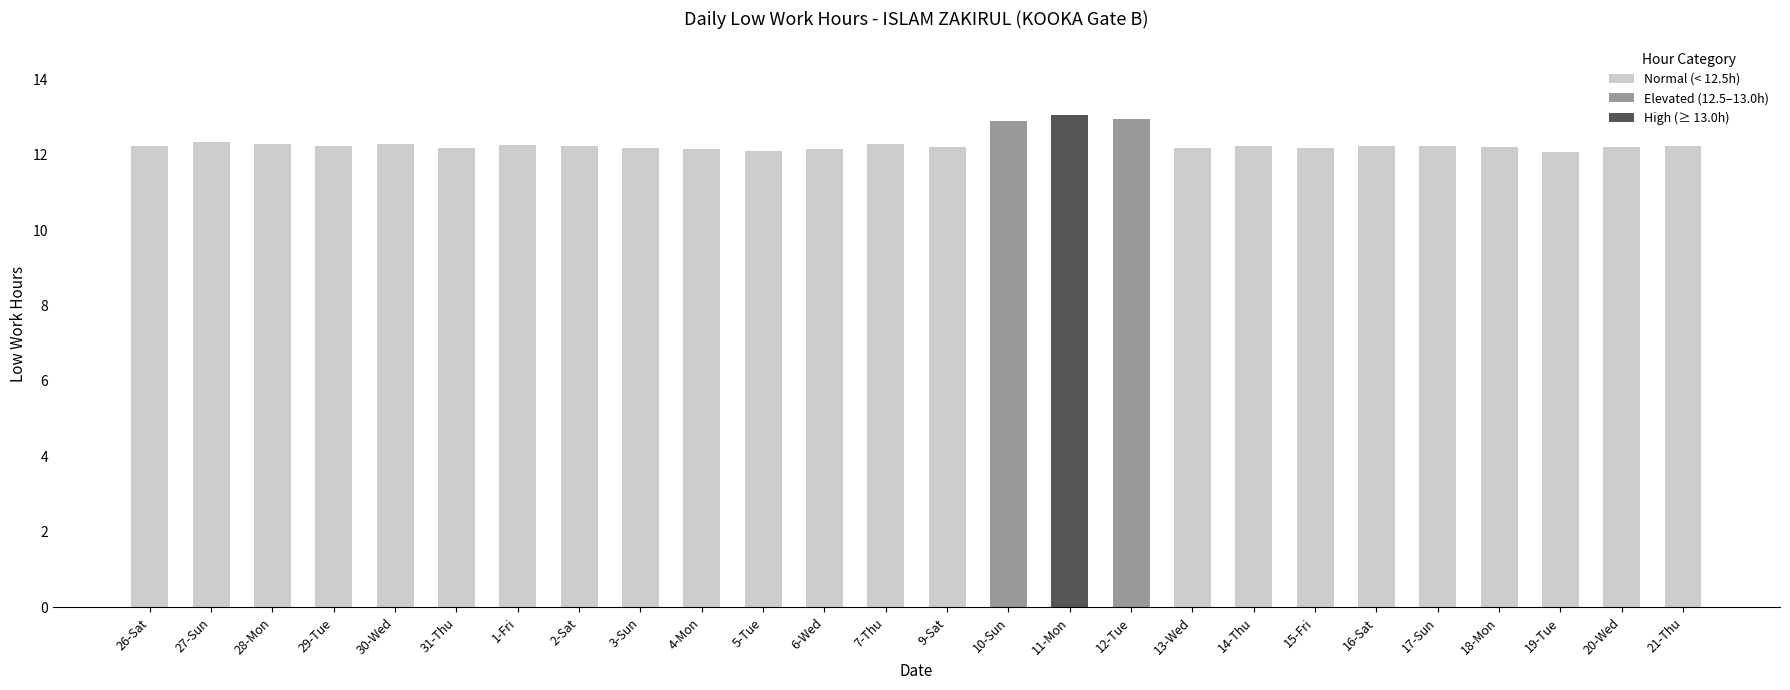

What is the change in value from 10-Sun to 13-Wed?

-0.7